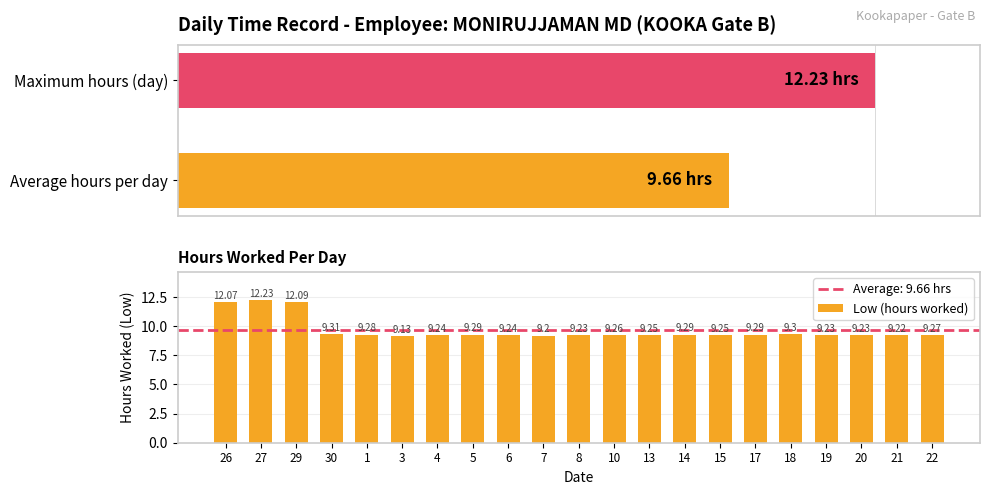

Approximately how many times larger is the value at 5 compared to 10?

1.0